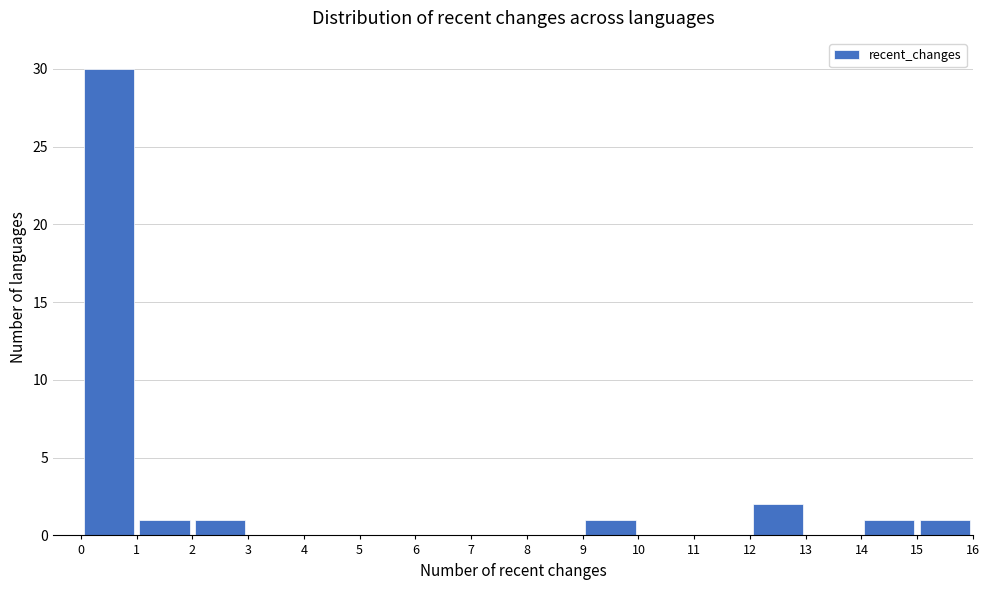

Reading left to right, list every bar in this chart as the range it spans on the x-axis followed by its height. The values are not printed on the chart, so give them approximately, as read against the axis.

0 to 1: 30
1 to 2: 1
2 to 3: 1
3 to 4: 0
4 to 5: 0
5 to 6: 0
6 to 7: 0
7 to 8: 0
8 to 9: 0
9 to 10: 1
10 to 11: 0
11 to 12: 0
12 to 13: 2
13 to 14: 0
14 to 15: 1
15 to 16: 1